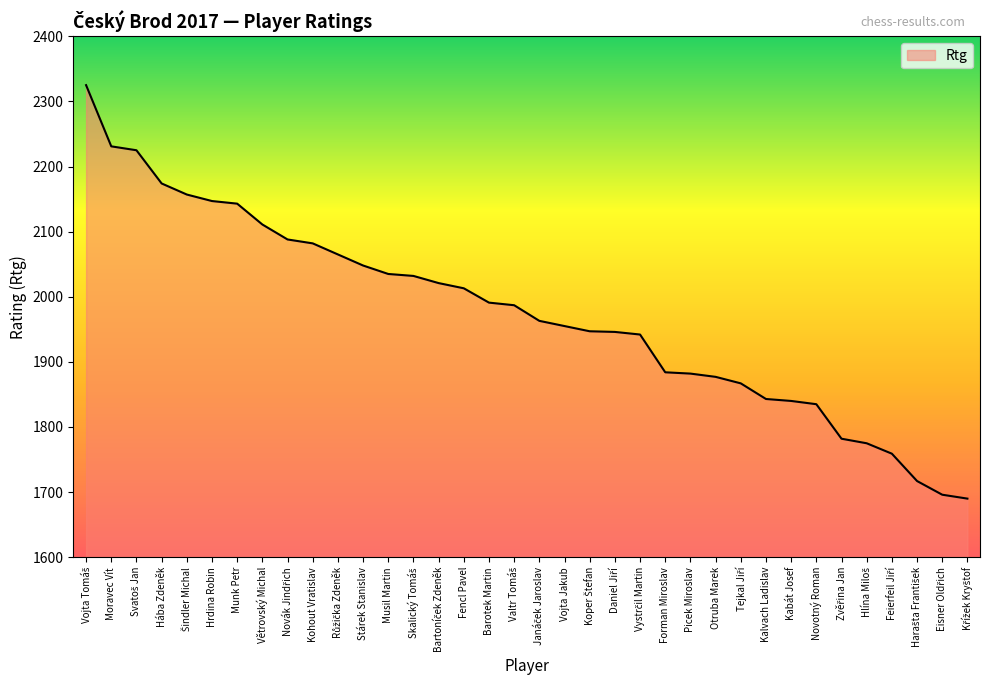

What position from the left is Fencl Pavel?

16